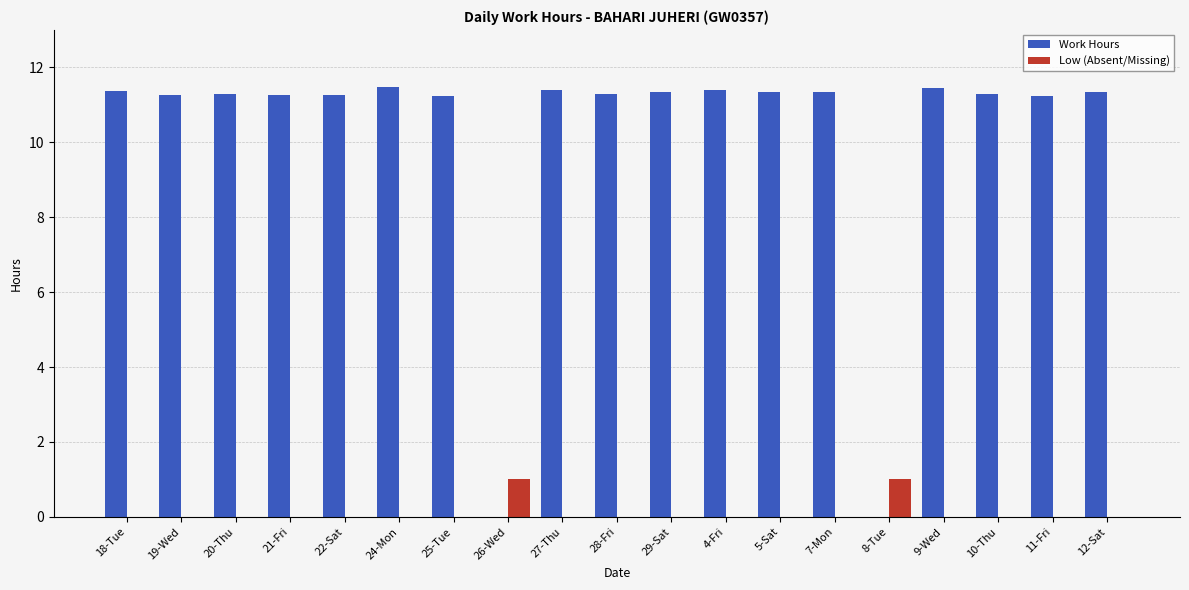

Are the bars grouped side by side (vs. stacked)?

Yes